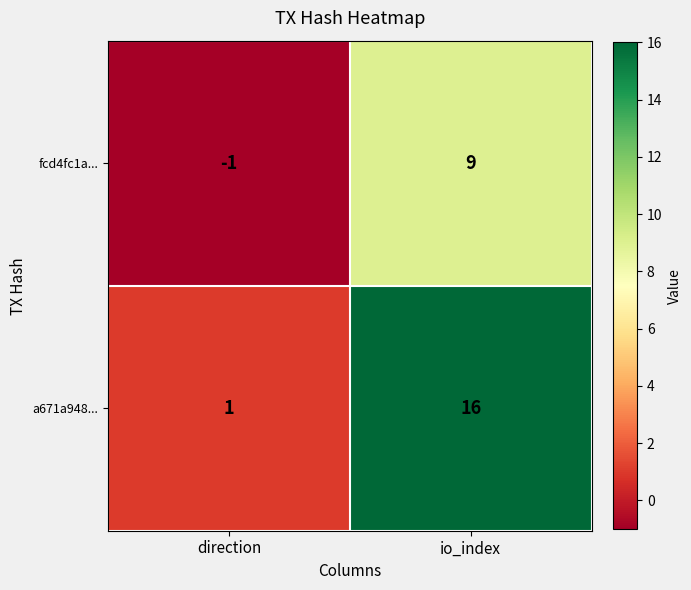

Which series has the largest range (max minus min)?

a671a948...